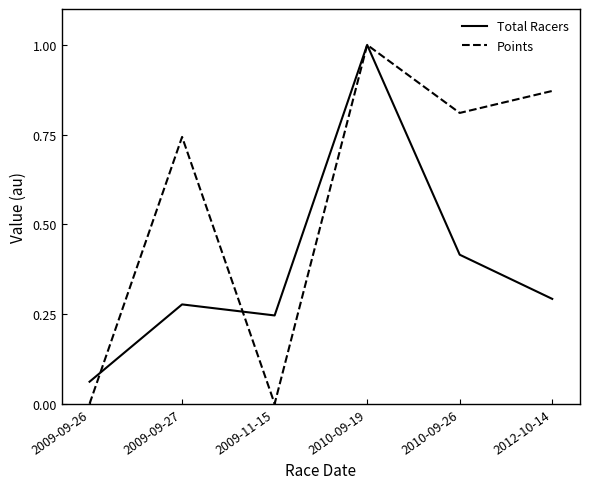

What is the highest value of the Points series?

1.0